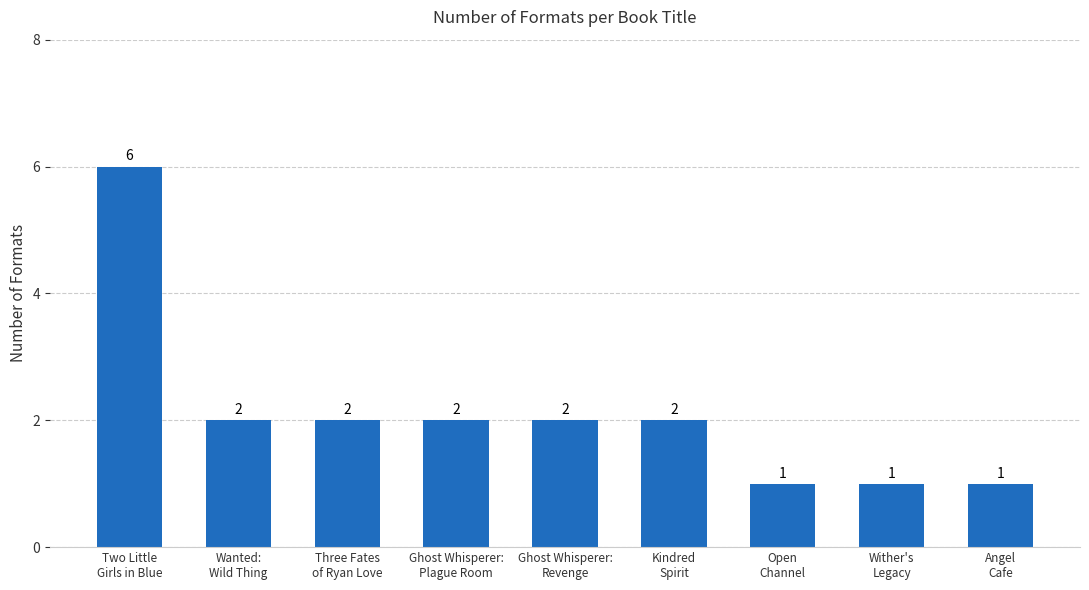

Where does the data first go above 2?

Two Little
Girls in Blue